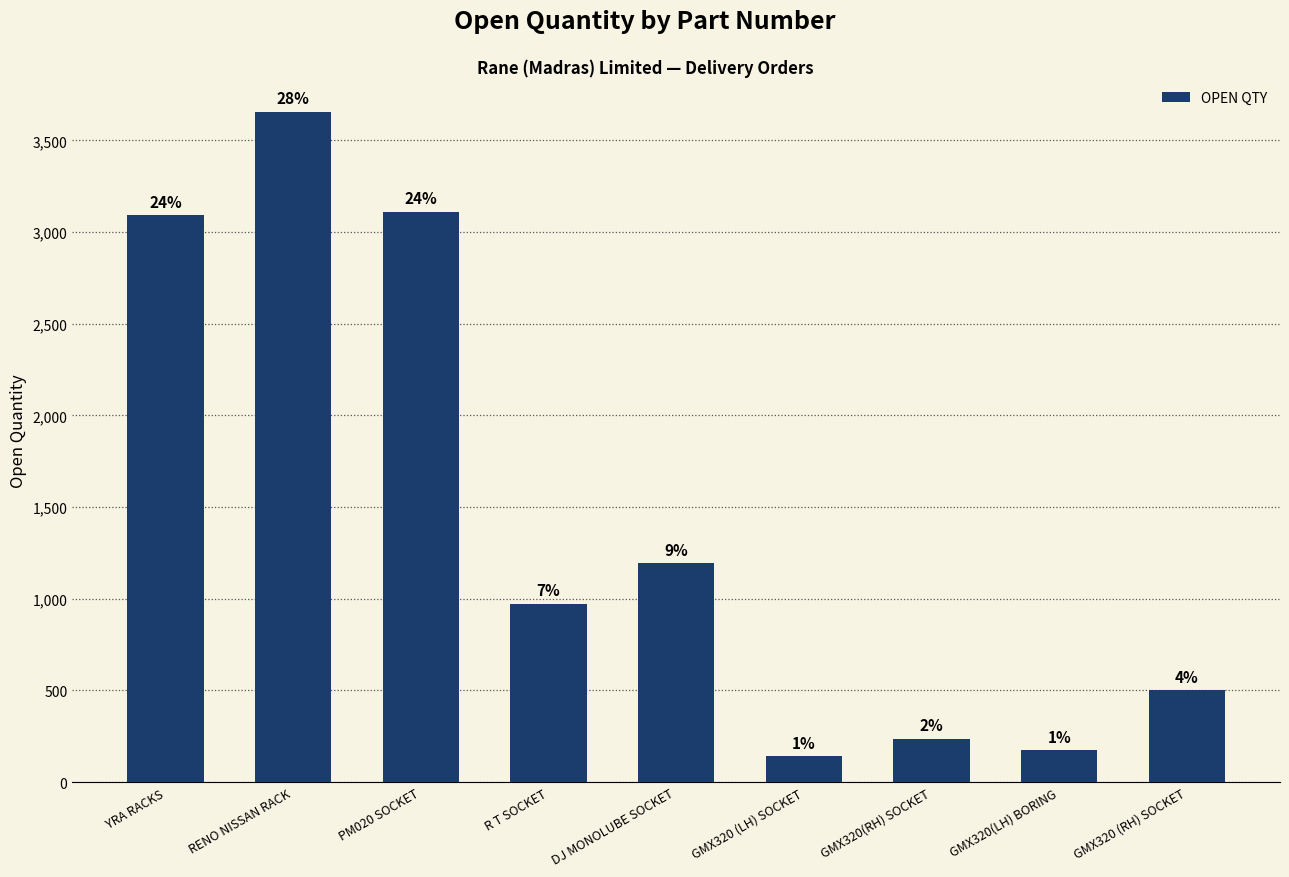

What is the approximate value at PM020 SOCKET?

3111